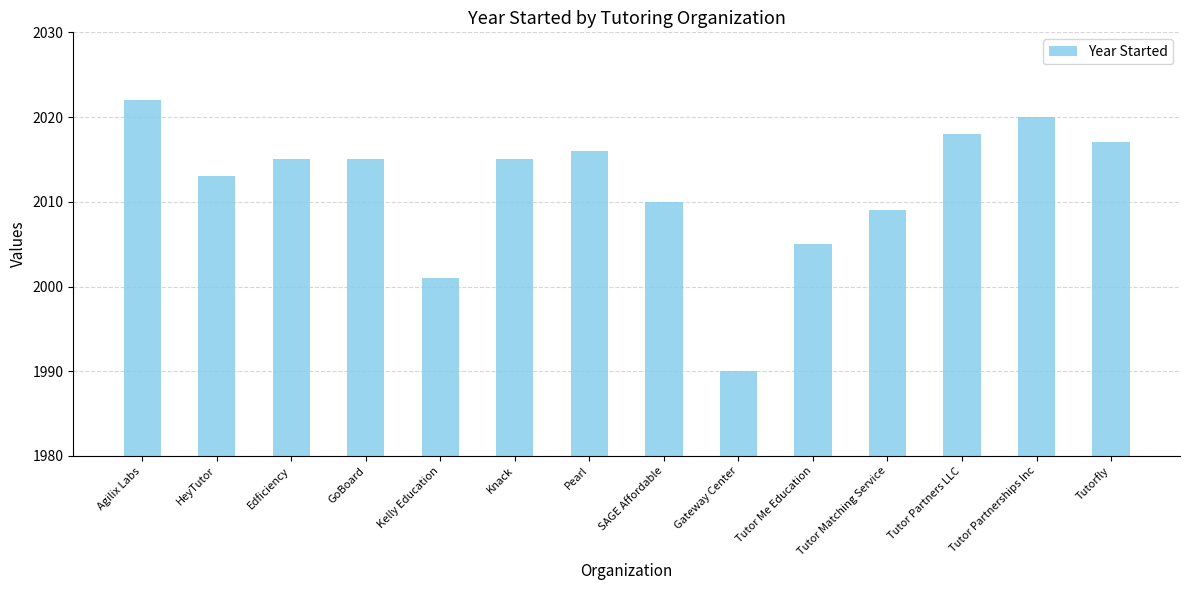

The chart shows a value of 2005 at Tutor Me Education. True or false?

True